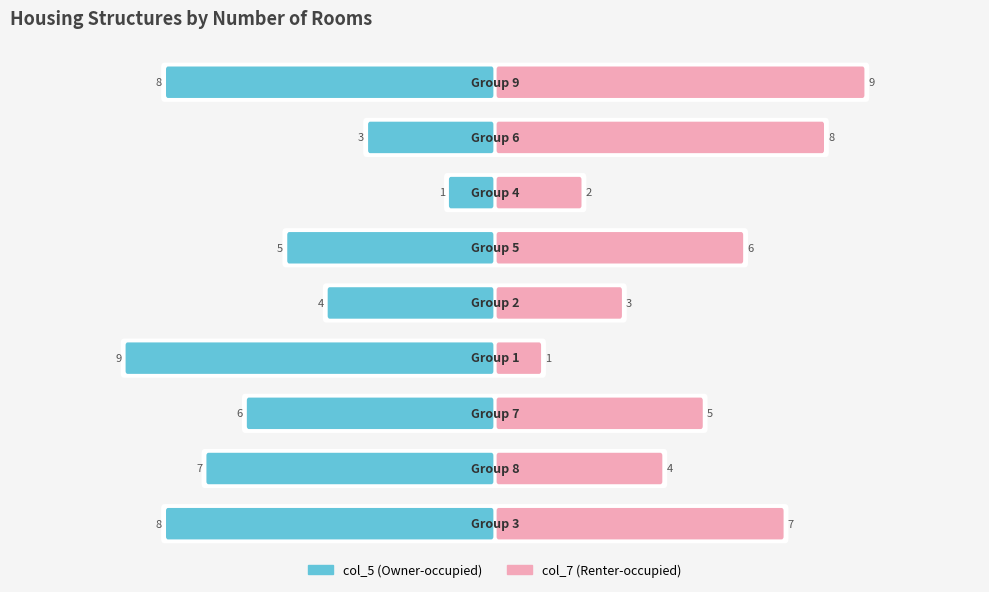

List the series in order of their overall mean, lowest first.

col_7, col_5